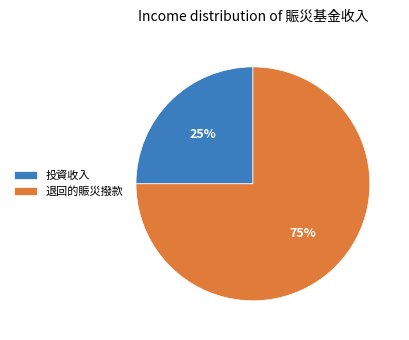

Do 投資收入 and 退回的賑災撥款 together represent more than half of the pie?

Yes